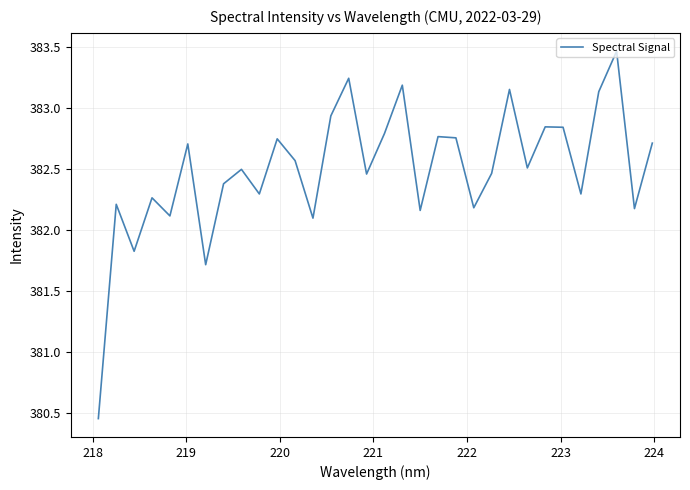

What is the difference between the maximum and minimum values?

3.0